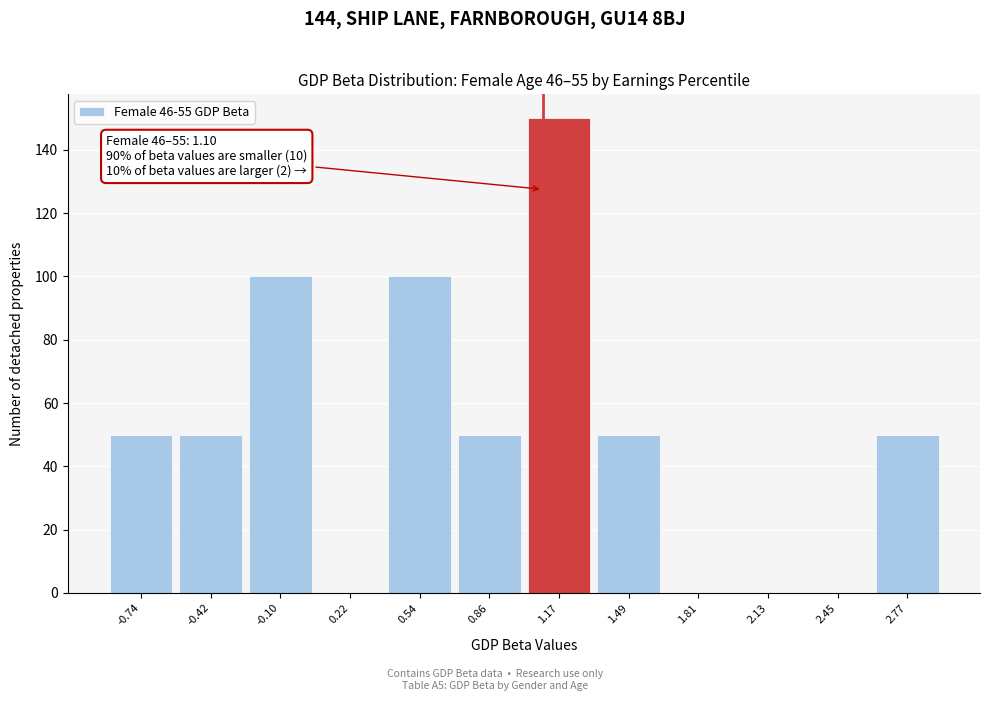

Which range on the x-axis has the tallest bar?

1.00 to 1.35